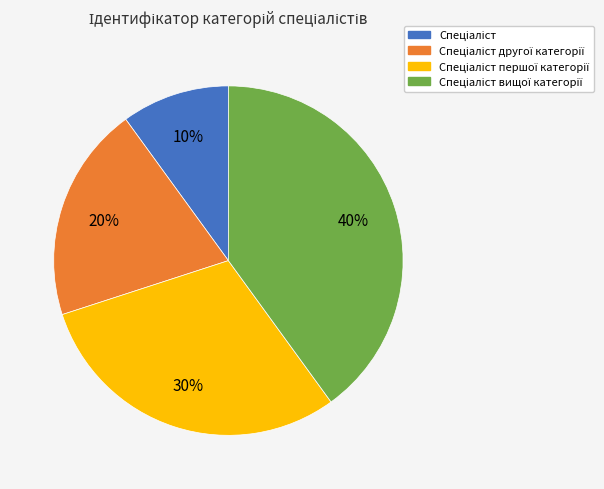

Is there any slice that represents more than half of the pie?

No